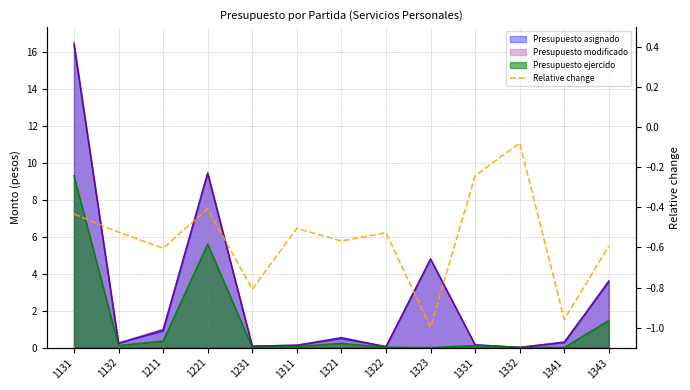

What is the difference between the maximum and minimum values?

0.9